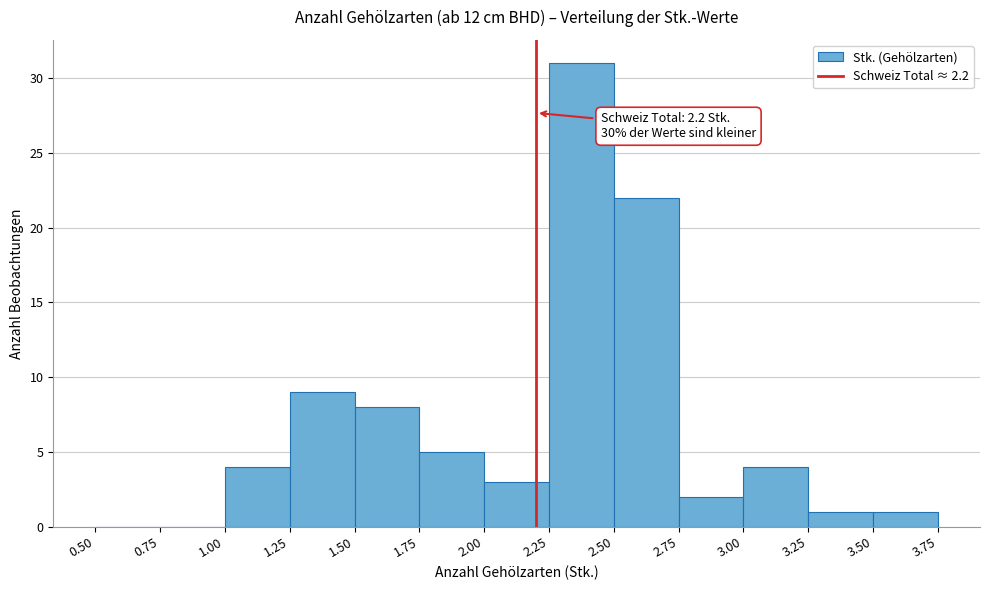

Which range on the x-axis has the tallest bar?

2.25 to 2.50